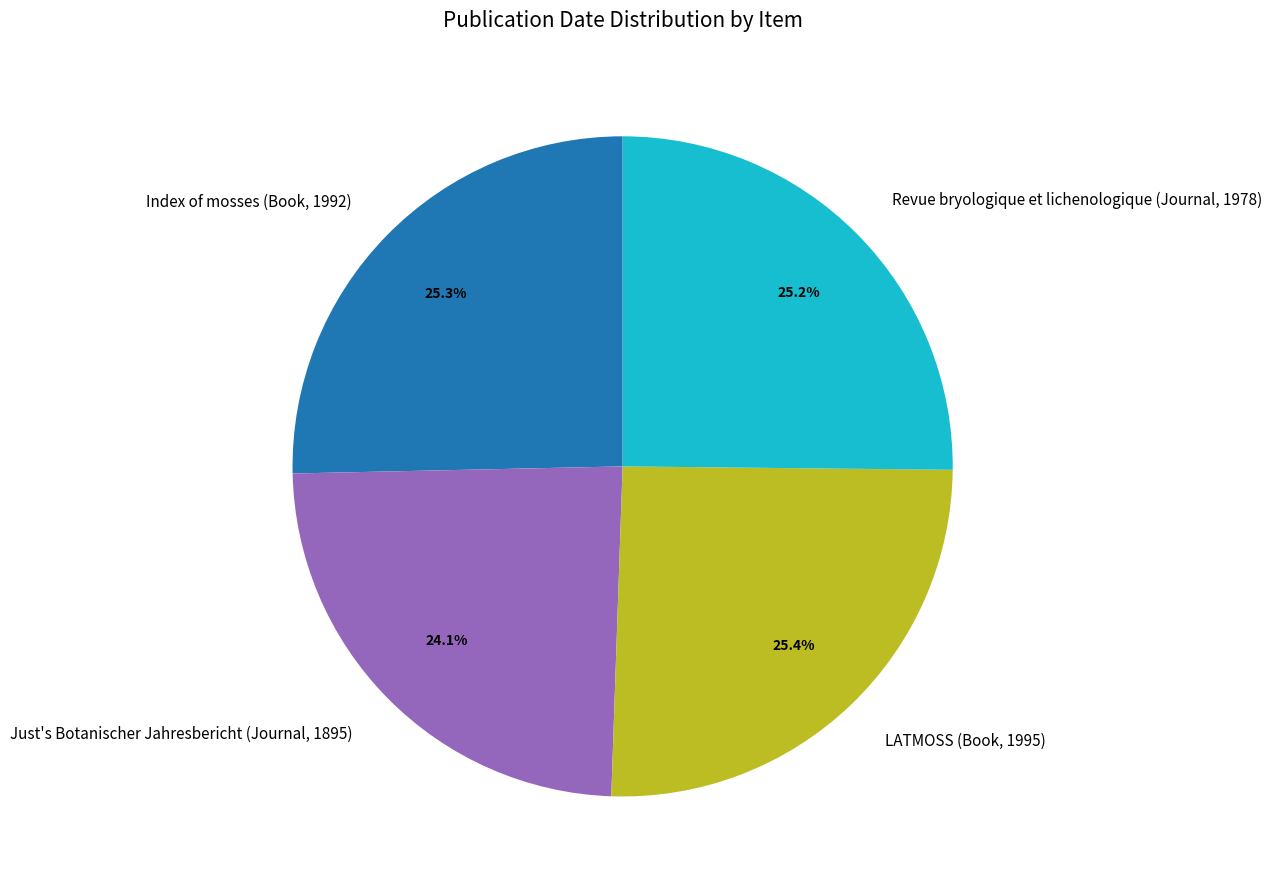

How many slices are in this pie chart?

4